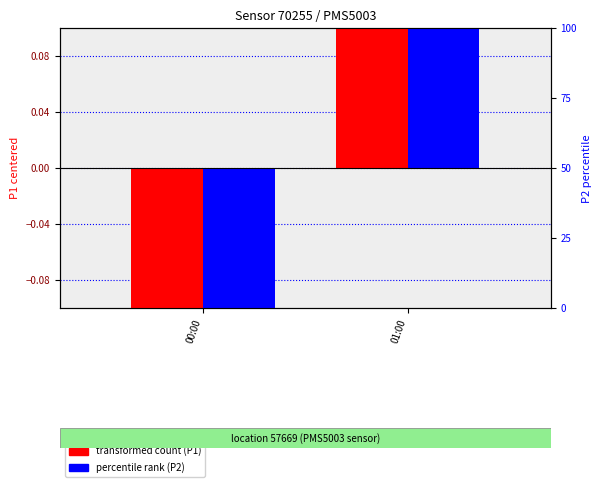

How many data points in transformed count (P1) are less than 3?

1